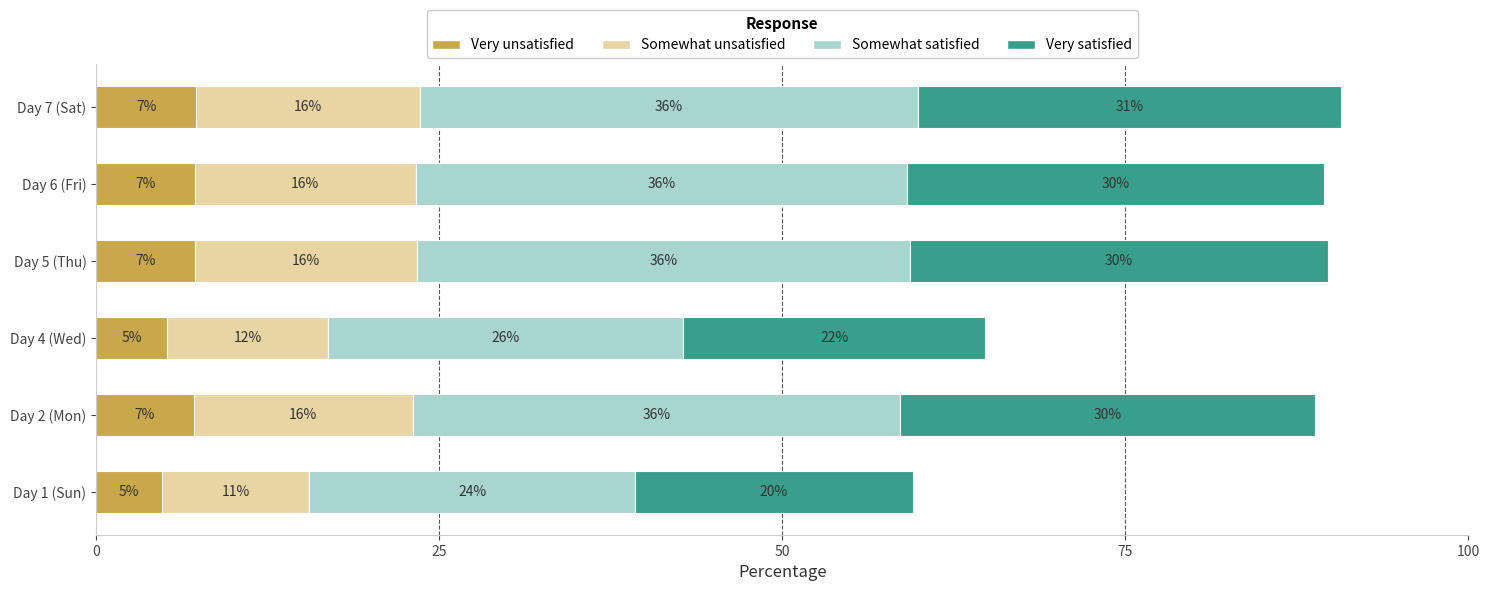

What are all the series names shown in the legend?

Very unsatisfied, Somewhat unsatisfied, Somewhat satisfied, Very satisfied